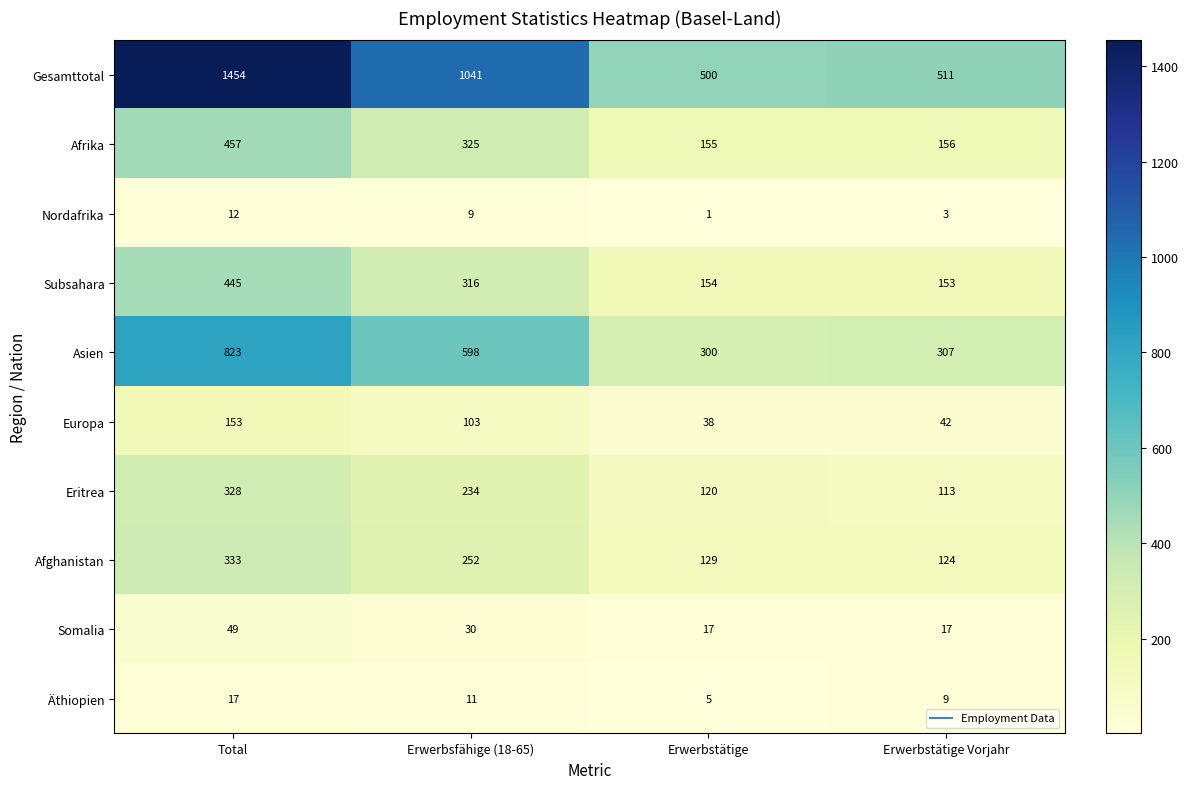

What is the minimum value shown in the chart?

1